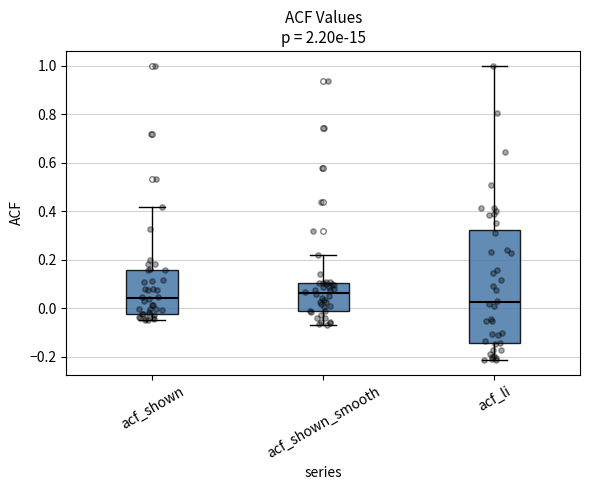

Which box's median line is the highest?

acf_shown_smooth